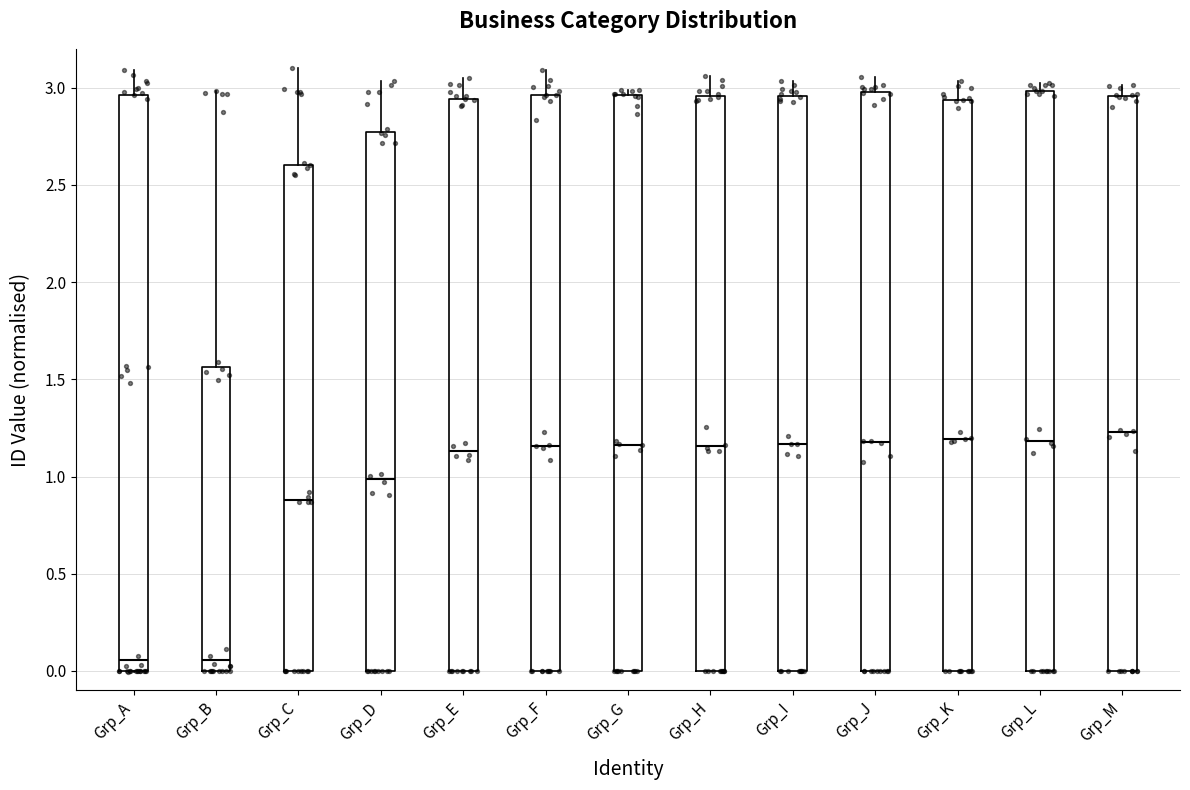

Reading left to right, read every box against the y-axis: the position of its median line, the range the box covers, and the ends of its whiskers. The values are not printed on the chart, so give them approximately, as read against the axis.

Grp_A: median 0.05, box 0.00 to 2.95, whiskers 0.00 to 3.10
Grp_B: median 0.05, box 0.00 to 1.55, whiskers 0.00 to 3.00
Grp_C: median 0.90, box 0.00 to 2.60, whiskers 0.00 to 3.10
Grp_D: median 1.00, box 0.00 to 2.75, whiskers 0.00 to 3.05
Grp_E: median 1.15, box 0.00 to 2.95, whiskers 0.00 to 3.05
Grp_F: median 1.15, box 0.00 to 2.95, whiskers 0.00 to 3.10
Grp_G: median 1.15, box 0.00 to 2.95, whiskers 0.00 to 3.00
Grp_H: median 1.15, box 0.00 to 2.95, whiskers 0.00 to 3.05
Grp_I: median 1.15, box 0.00 to 2.95, whiskers 0.00 to 3.05
Grp_J: median 1.20, box 0.00 to 3.00, whiskers 0.00 to 3.05
Grp_K: median 1.20, box 0.00 to 2.95, whiskers 0.00 to 3.05
Grp_L: median 1.20, box 0.00 to 3.00, whiskers 0.00 to 3.00 (just above the box's upper edge)
Grp_M: median 1.25, box 0.00 to 2.95, whiskers 0.00 to 3.00